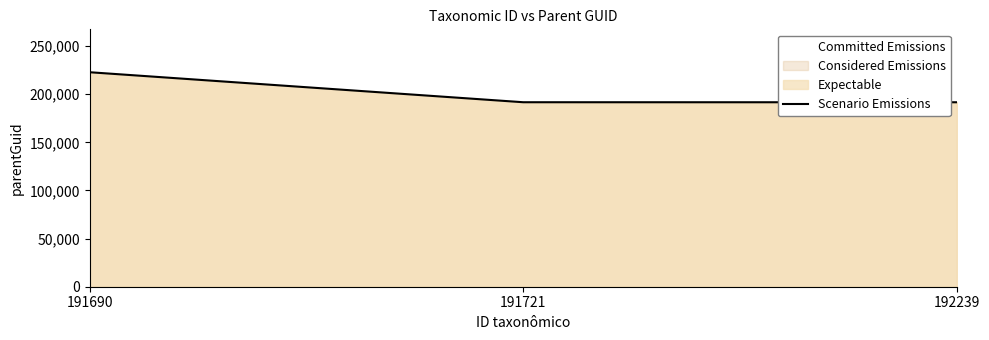

What is the ratio of the value at 191721 to the value at 192239?

1.0